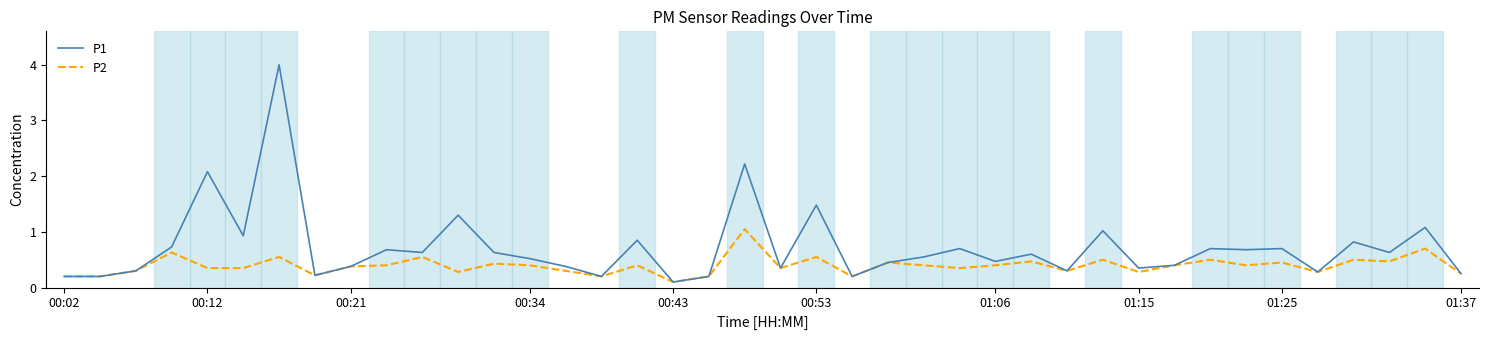

Which series has the largest range (max minus min)?

P1